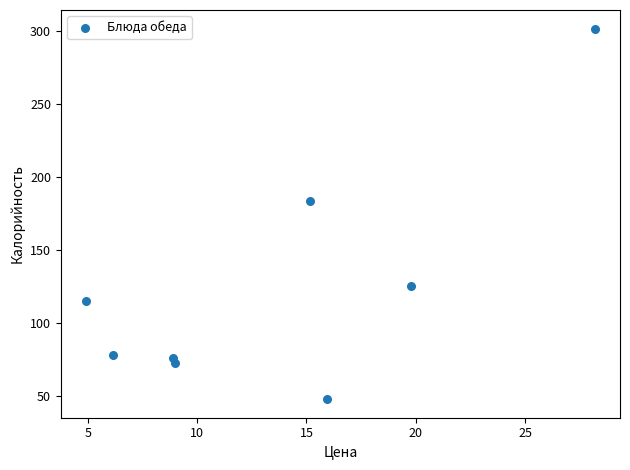

What Y value in the scatter plot is closest to 174?

183.8